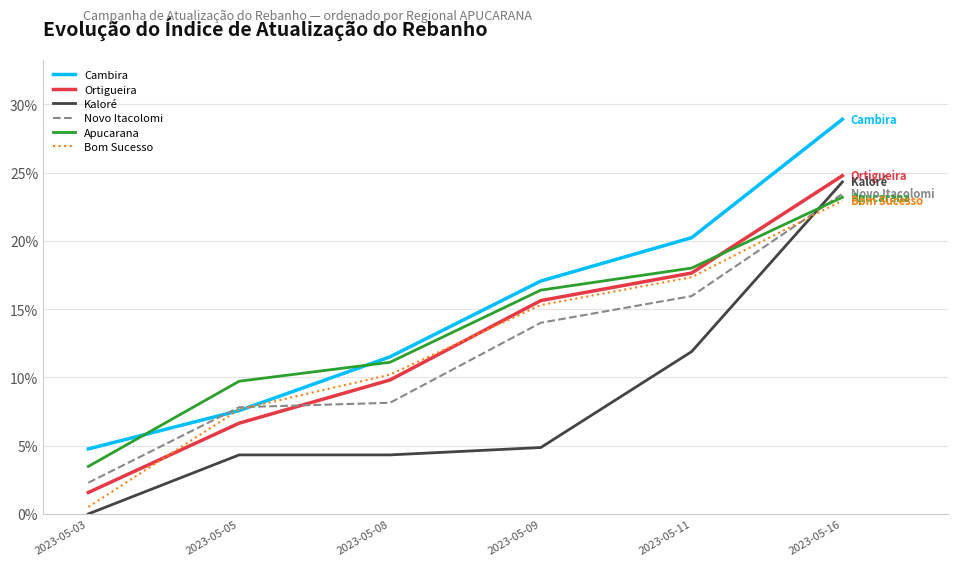

What are all the series names shown in the legend?

Cambira, Ortigueira, Kaloré, Novo Itacolomi, Apucarana, Bom Sucesso